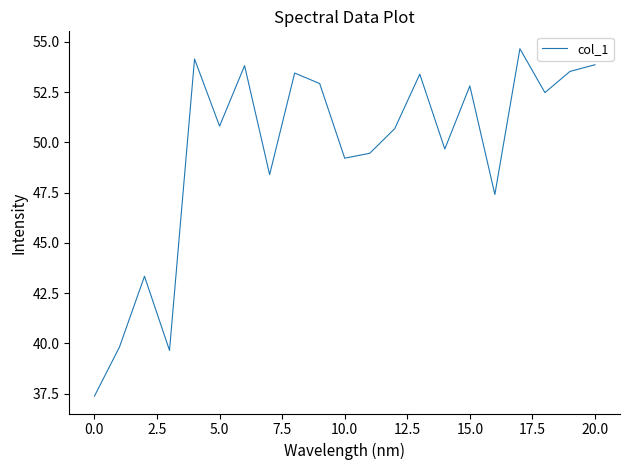

What is the greatest value displayed?

54.7